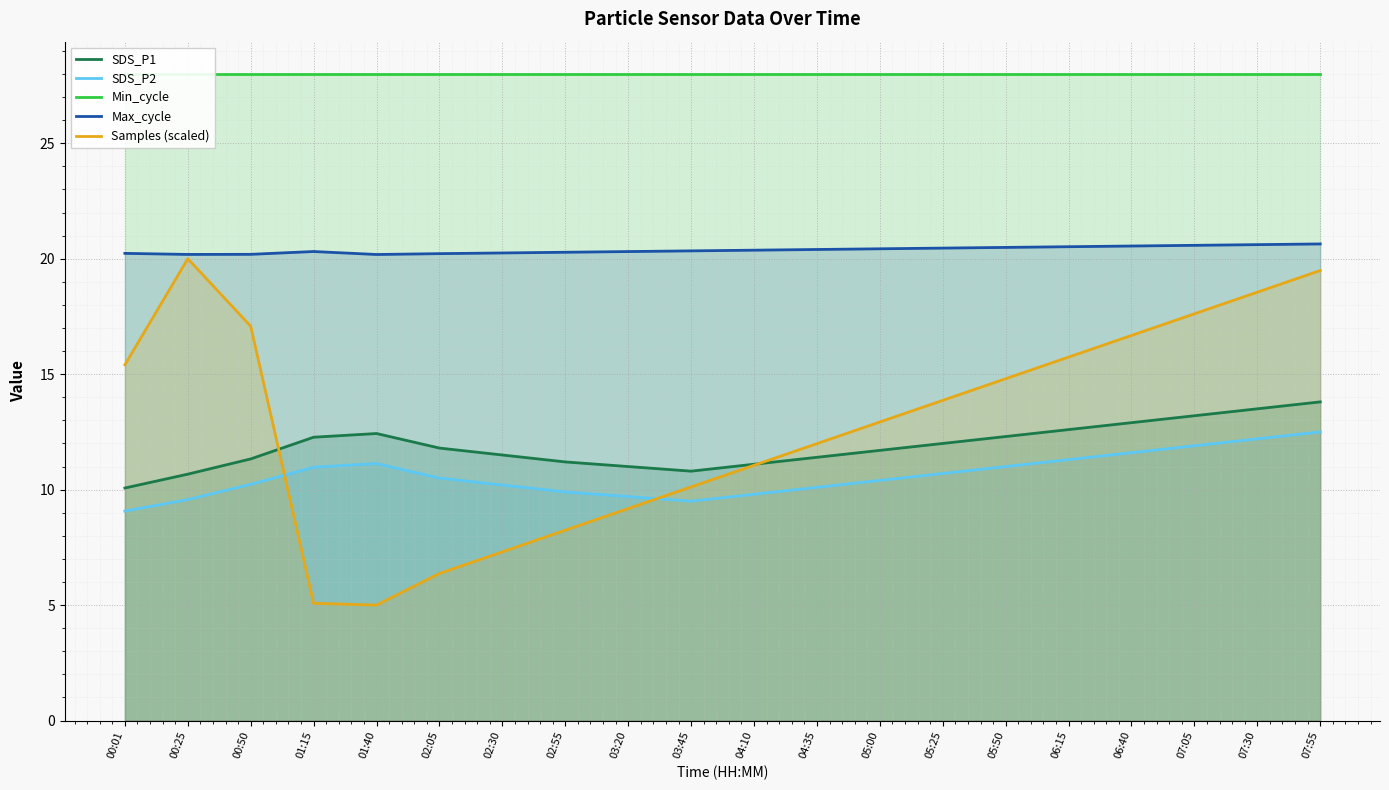

What is the highest value of the SDS_P1 series?

13.8